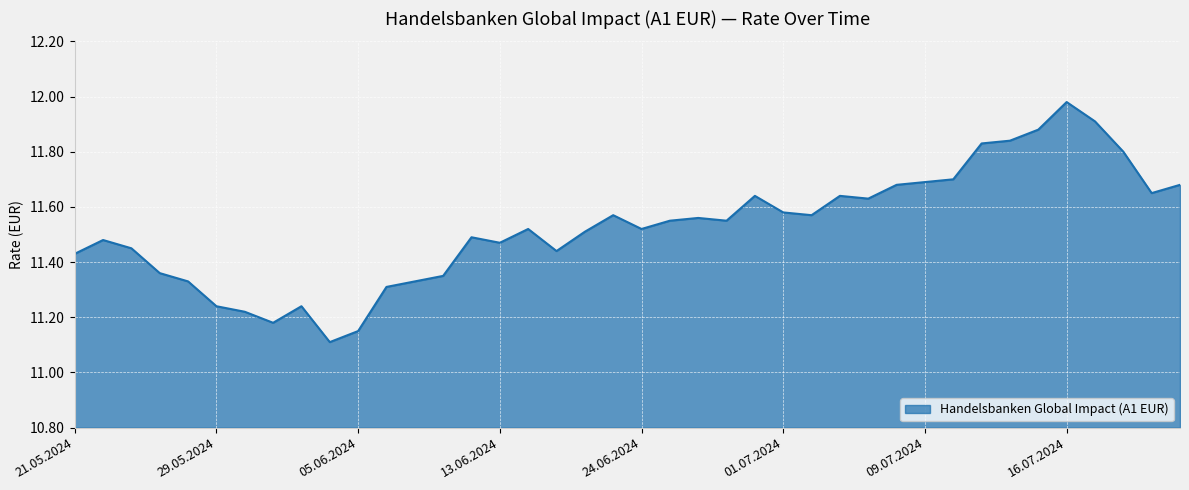

How many lines are shown in the chart?

1